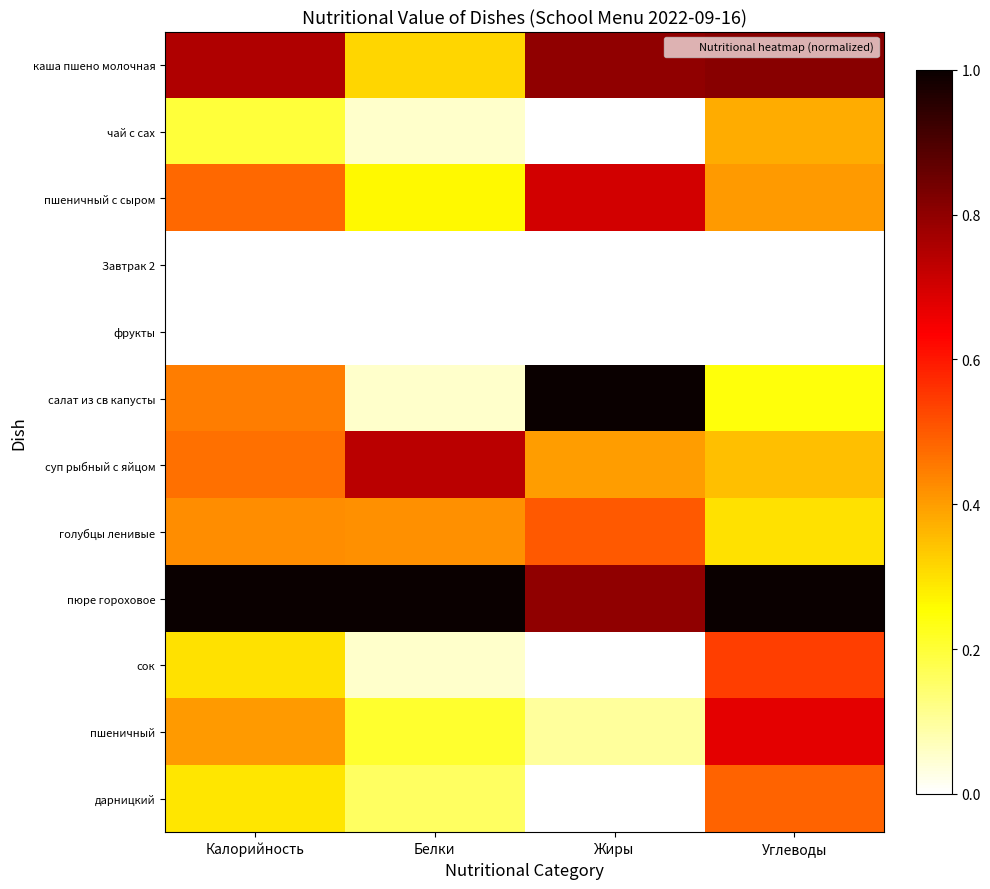

Reading left to right, transcribe all the data shown in this chart.

каша пшено молочная: Калорийность=0.8	Белки=0.3	Жиры=0.8	Углеводы=0.8
чай с сах: Калорийность=0.2	Белки=0.1	Жиры=0.0	Углеводы=0.4
пшеничный с сыром: Калорийность=0.5	Белки=0.3	Жиры=0.7	Углеводы=0.4
Завтрак 2: Калорийность=0.0	Белки=0.0	Жиры=0.0	Углеводы=0.0
фрукты: Калорийность=0.0	Белки=0.0	Жиры=0.0	Углеводы=0.0
салат из св капусты: Калорийность=0.4	Белки=0.1	Жиры=1.0	Углеводы=0.2
суп рыбный с яйцом: Калорийность=0.5	Белки=0.7	Жиры=0.4	Углеводы=0.4
голубцы ленивые: Калорийность=0.4	Белки=0.4	Жиры=0.5	Углеводы=0.3
пюре гороховое: Калорийность=1.0	Белки=1.0	Жиры=0.8	Углеводы=1.0
сок: Калорийность=0.3	Белки=0.1	Жиры=0.0	Углеводы=0.5
пшеничный: Калорийность=0.4	Белки=0.2	Жиры=0.1	Углеводы=0.7
дарницкий: Калорийность=0.3	Белки=0.2	Жиры=0.0	Углеводы=0.5